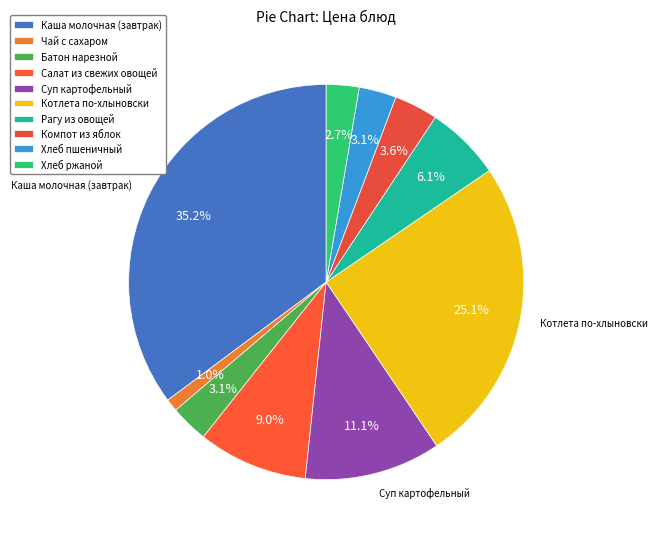

Count the number of slices in the pie.

10